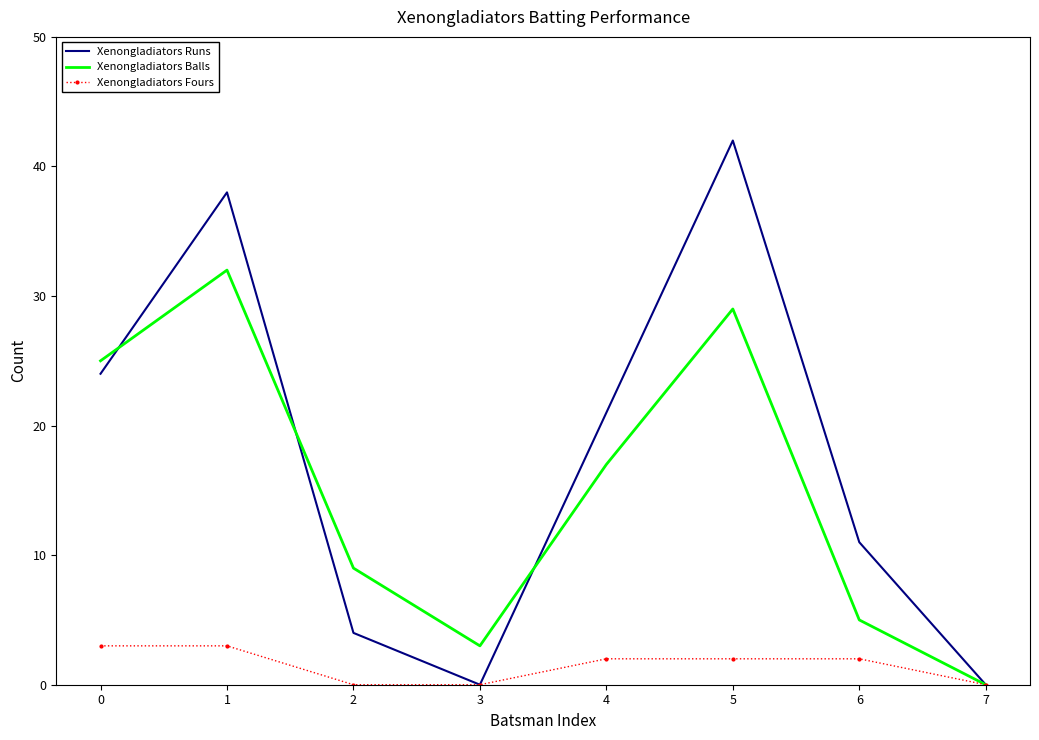

The Xenongladiators Fours series shows 3 at 1. True or false?

True